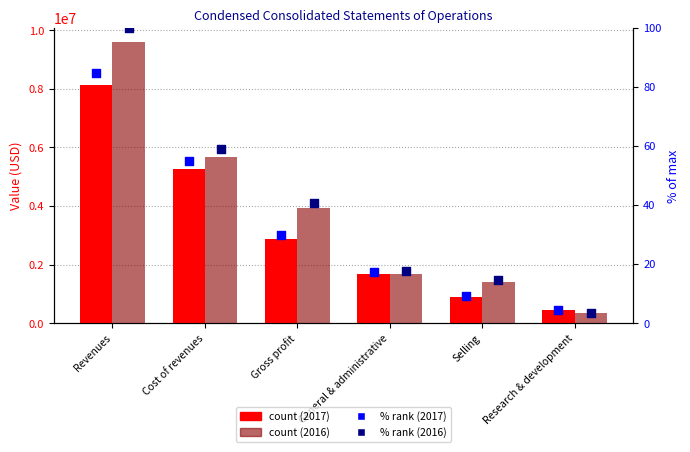

Which series contains the lowest Y value?

% of max (2016)